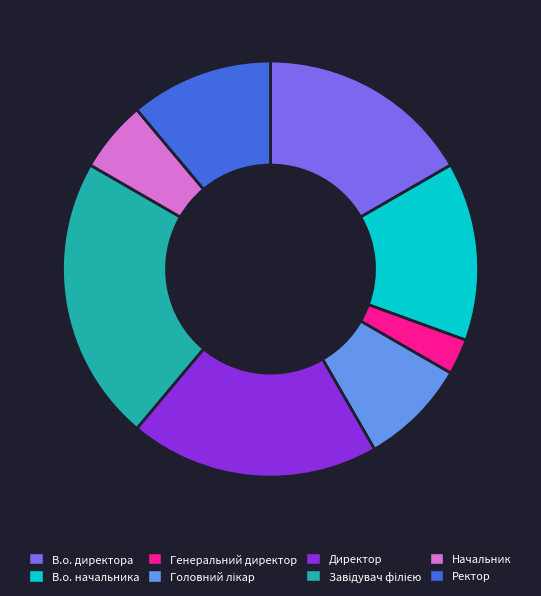

How many slices are in this pie chart?

8